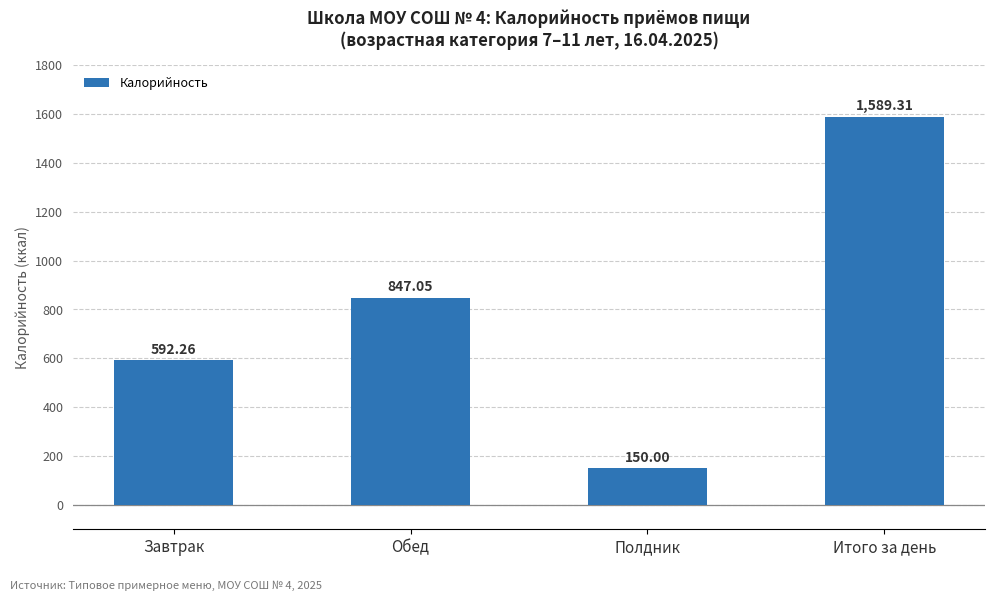

How many values are below 847?

2